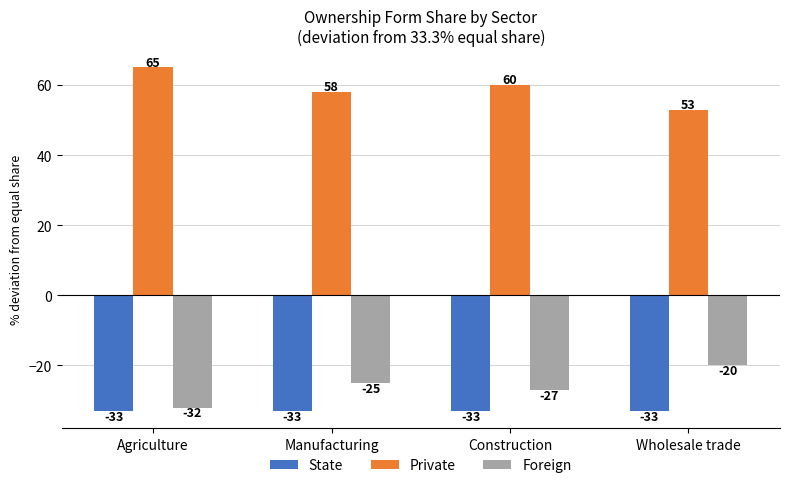

What is the label of the 3rd bar from the right?

Manufacturing